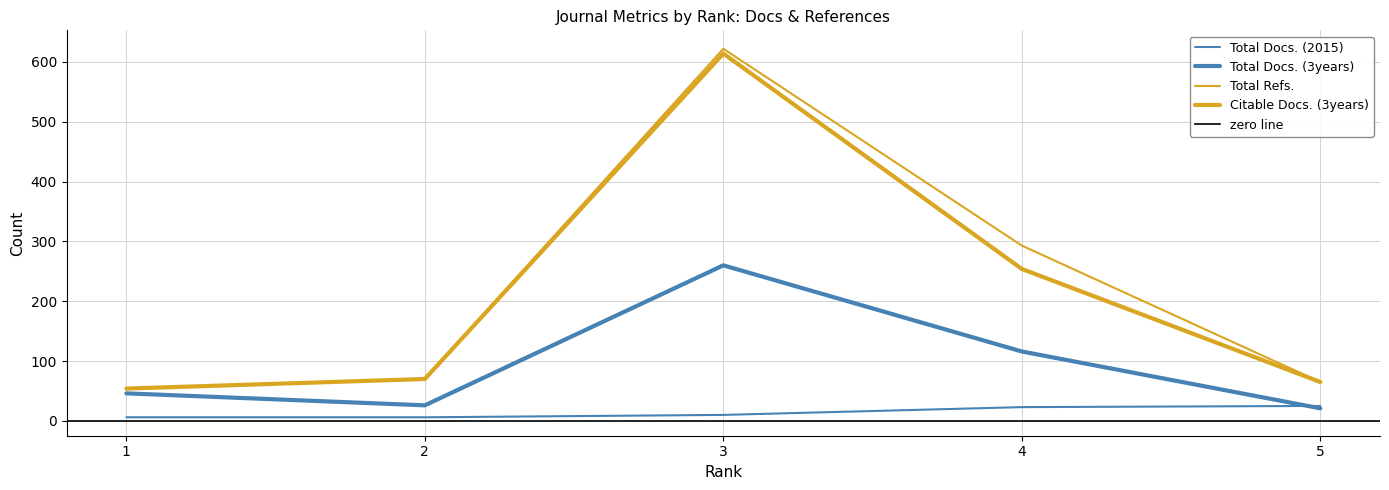

What is the approximate value of Total Docs. (3years) at 3?

260